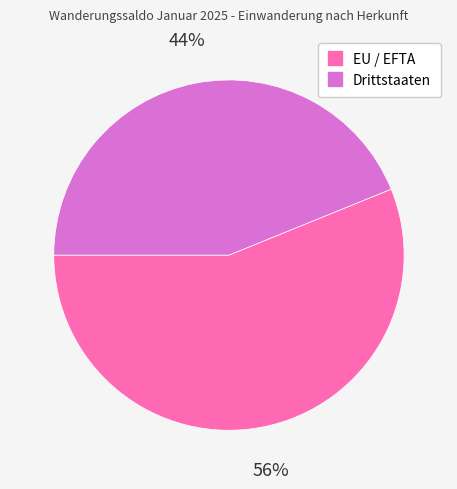

What percentage is the Drittstaaten slice, to the nearest percent?

44%